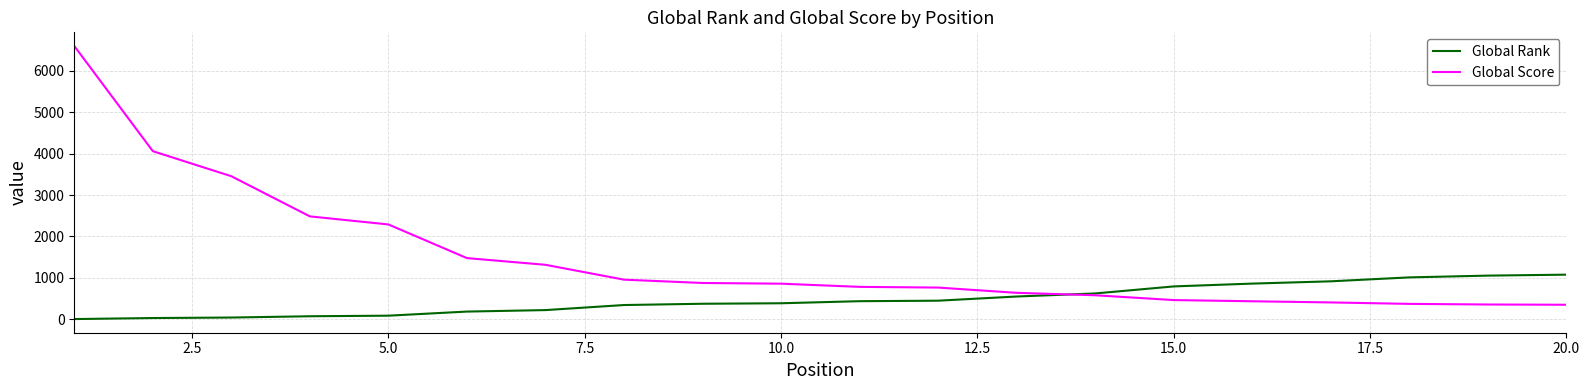

Which series has the largest range (max minus min)?

Global Score